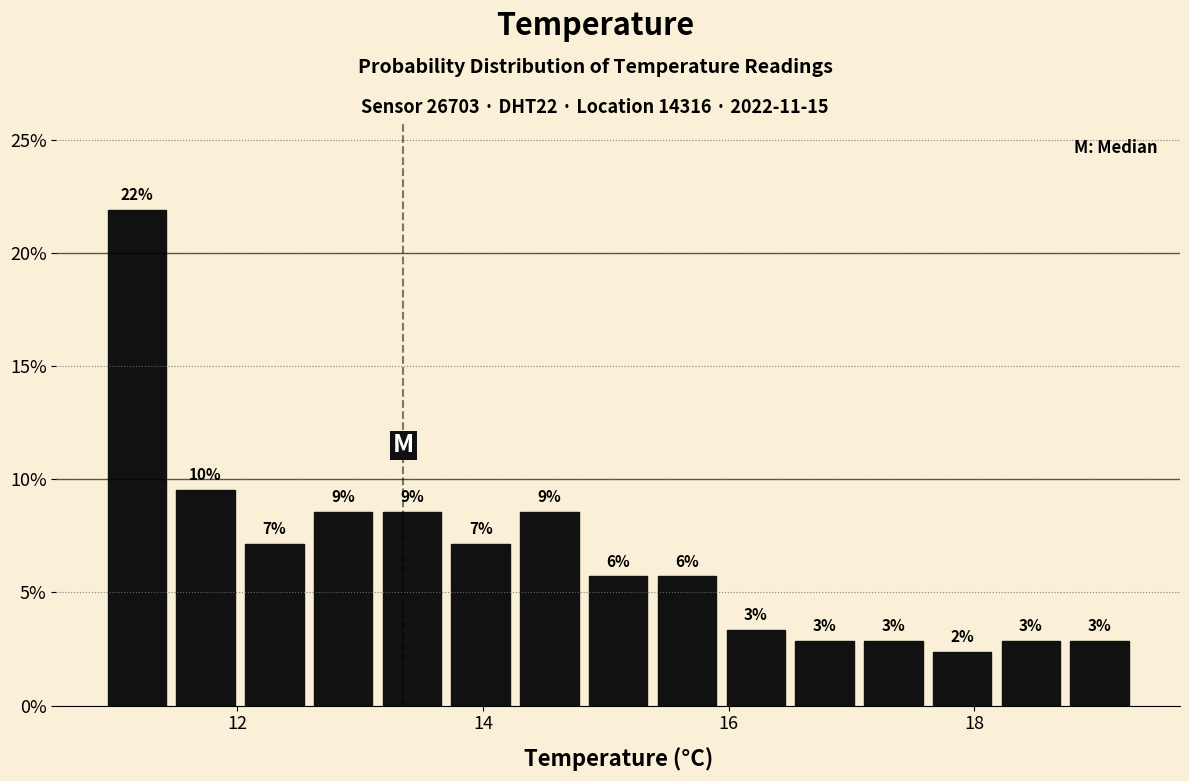

Around what value on the x-axis is the tallest bar? Give the approximate position of its centre, as read against the axis.

11.2